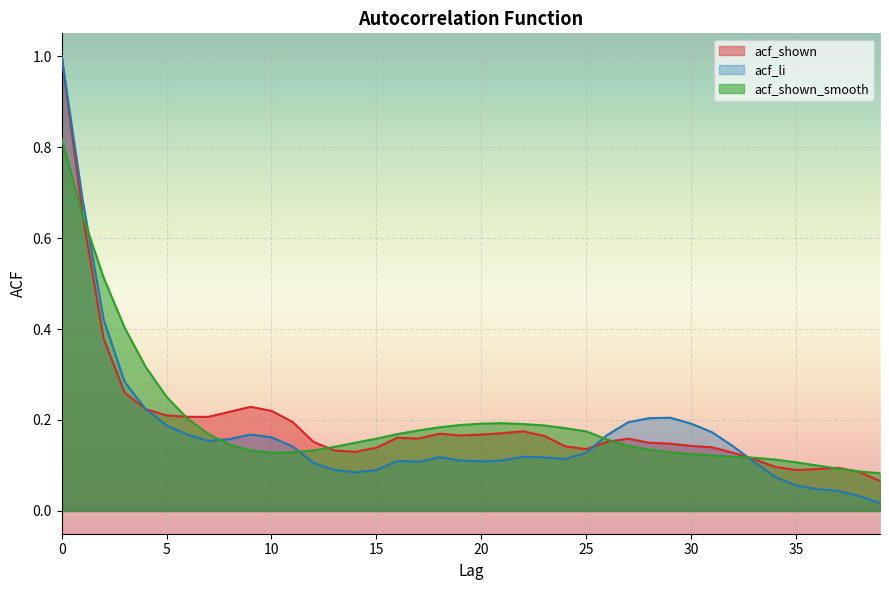

What is the difference between the second highest and second lowest values in the acf_shown series?

0.6